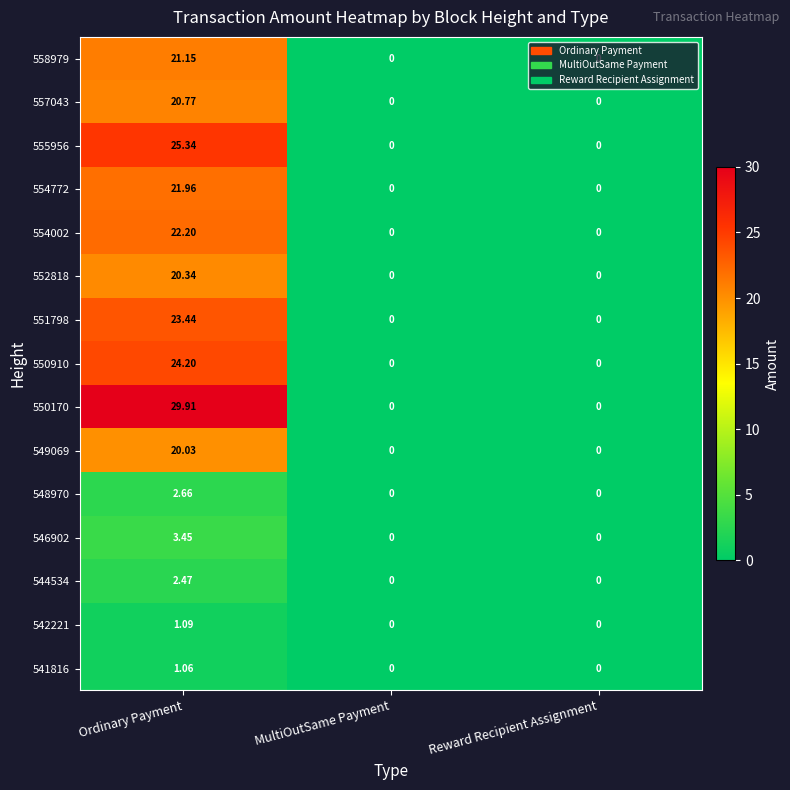

Which category has the highest value across all series?

Ordinary Payment